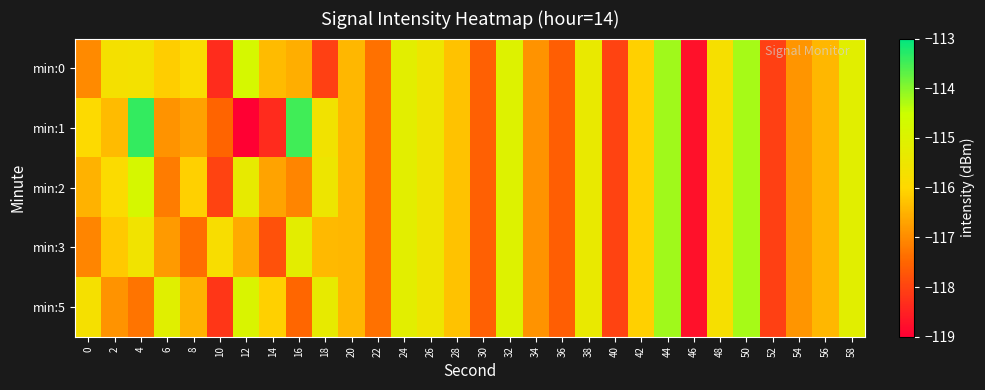

At how many categories does at least one series exceed -118?

28